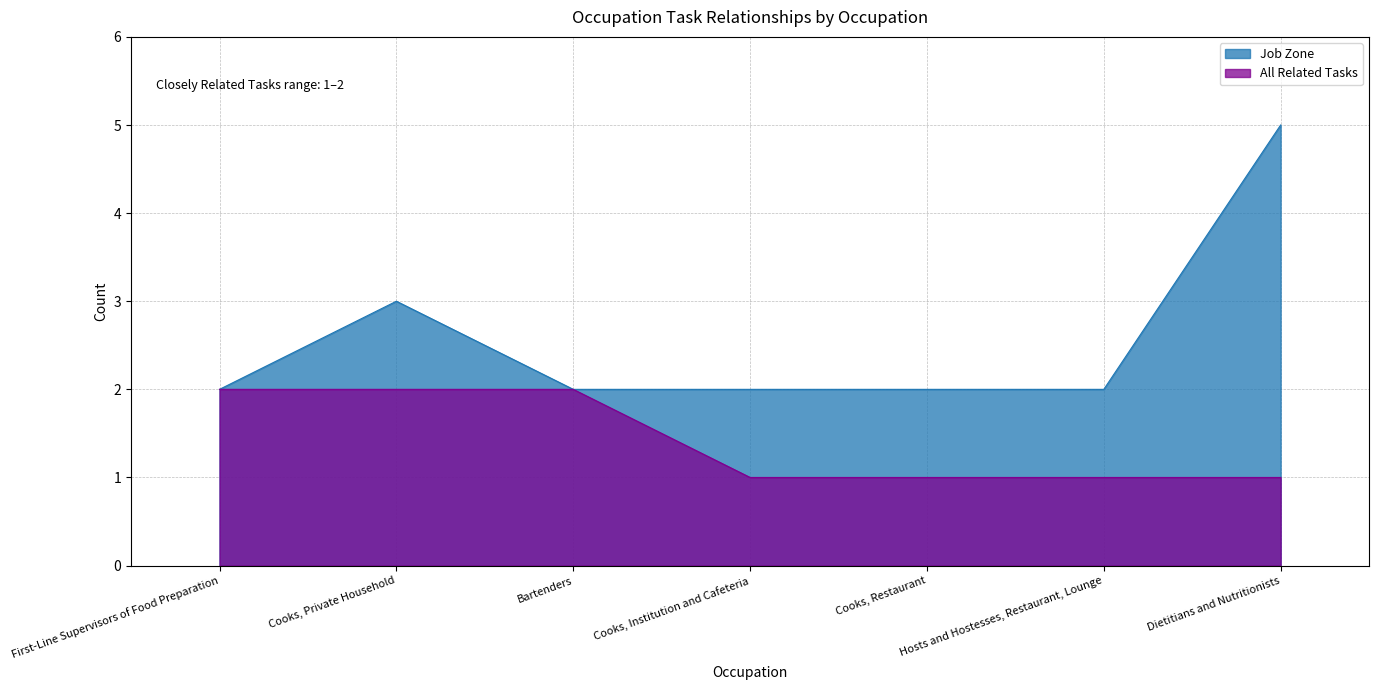

What is the difference between the second highest and second lowest values in the All Related Tasks series?

1